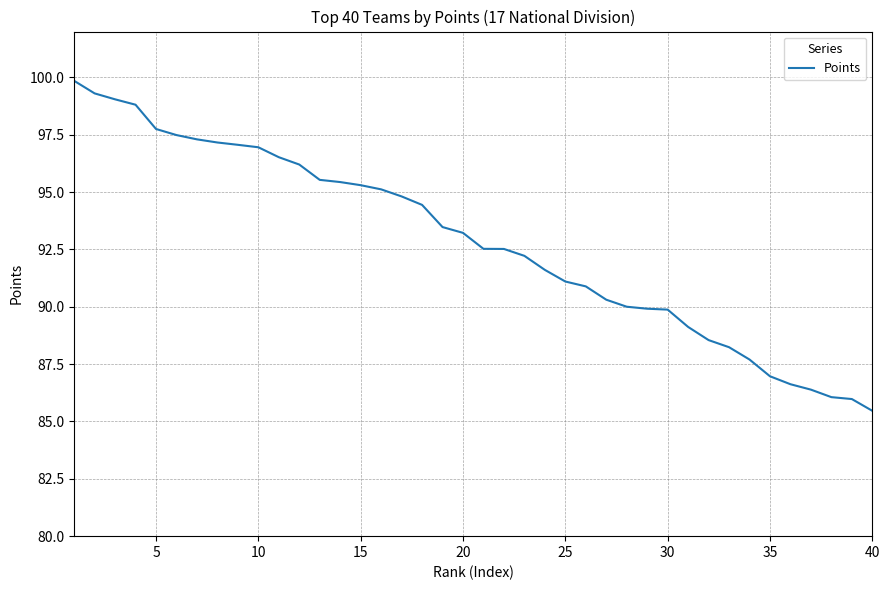

What is the minimum value shown in the chart?

85.5